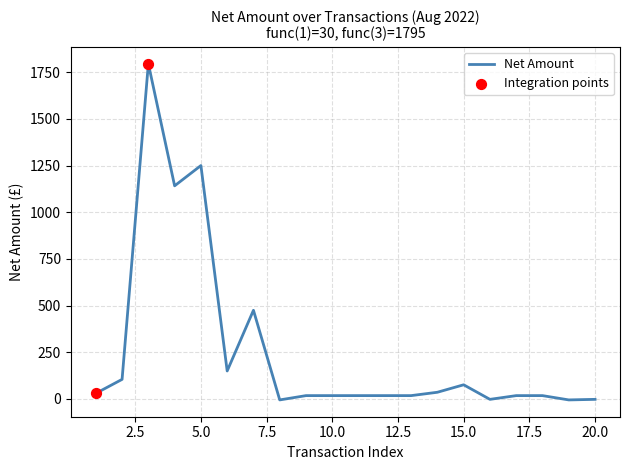

What is the difference between the maximum and minimum values?

1800.0